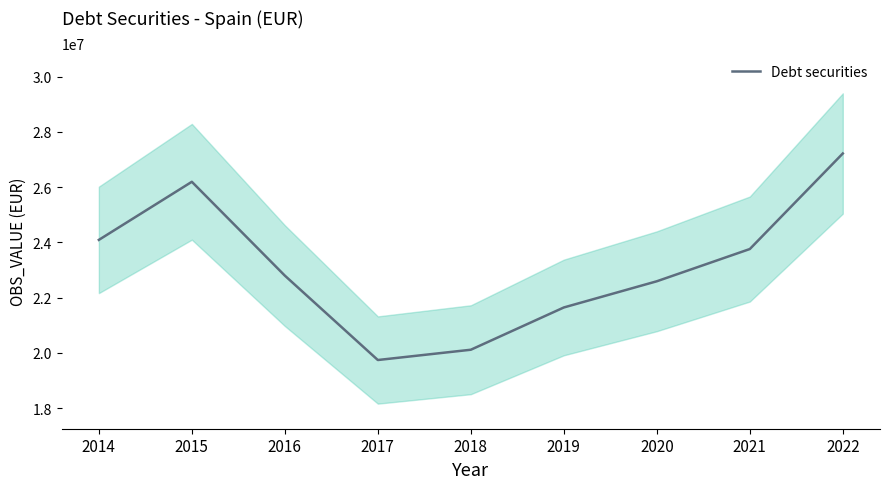

Does the chart have visible grid lines?

No